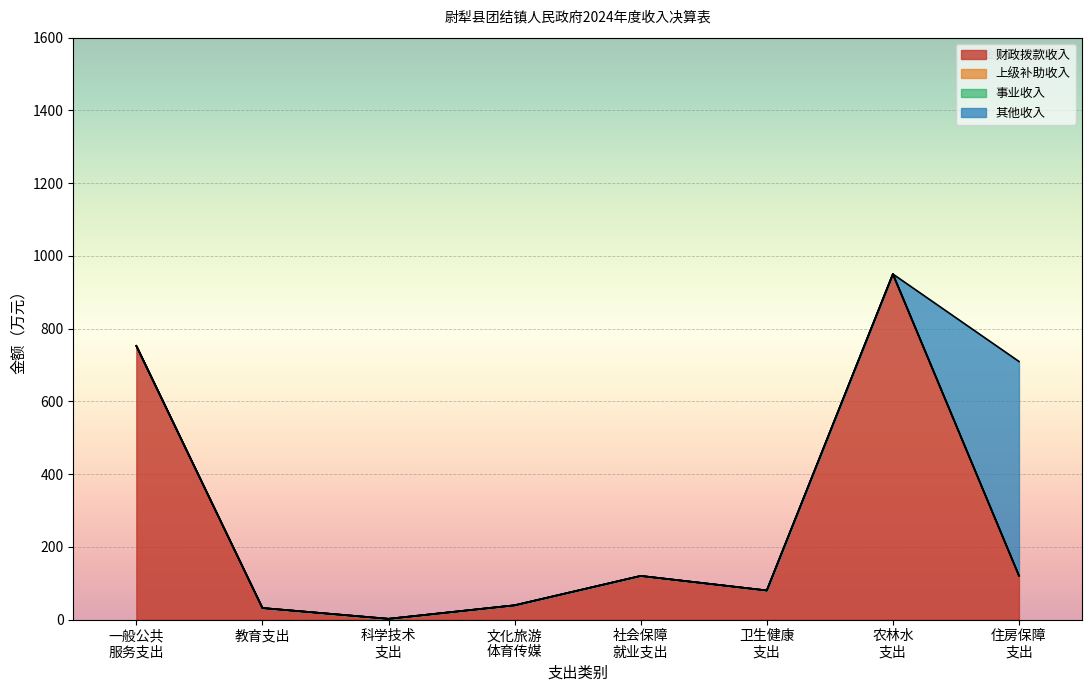

Reading left to right, extract all data points from this chart.

财政拨款收入: 752.4	31.7	2.0	39.2	120.0	80.0	950.0	120.6
上级补助收入: 0.0	0.0	0.0	0.0	0.0	0.0	0.0	0.0
事业收入: 0.0	0.0	0.0	0.0	0.0	0.0	0.0	0.0
其他收入: 0.0	0.0	0.0	0.0	0.0	0.0	0.0	589.1